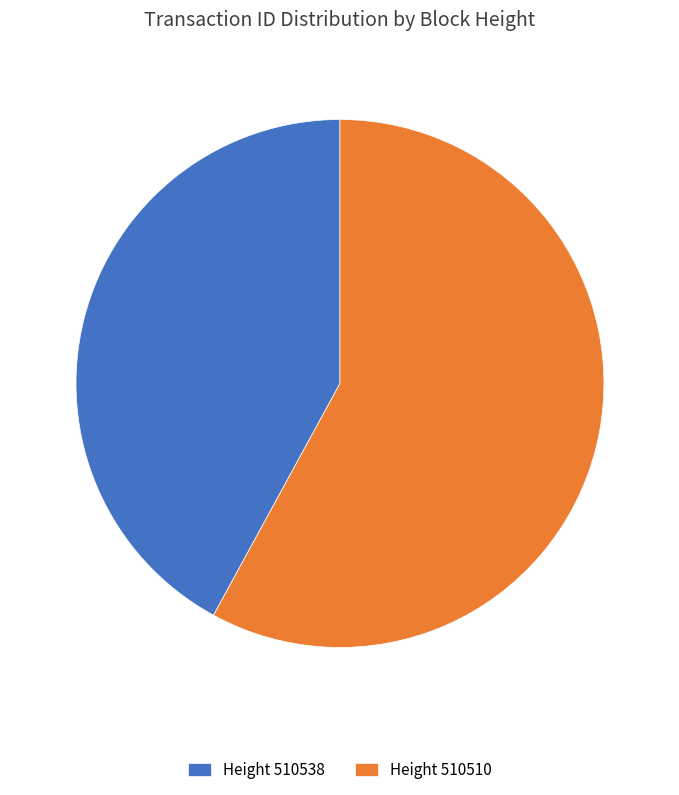

Does any single category account for the majority?

Yes